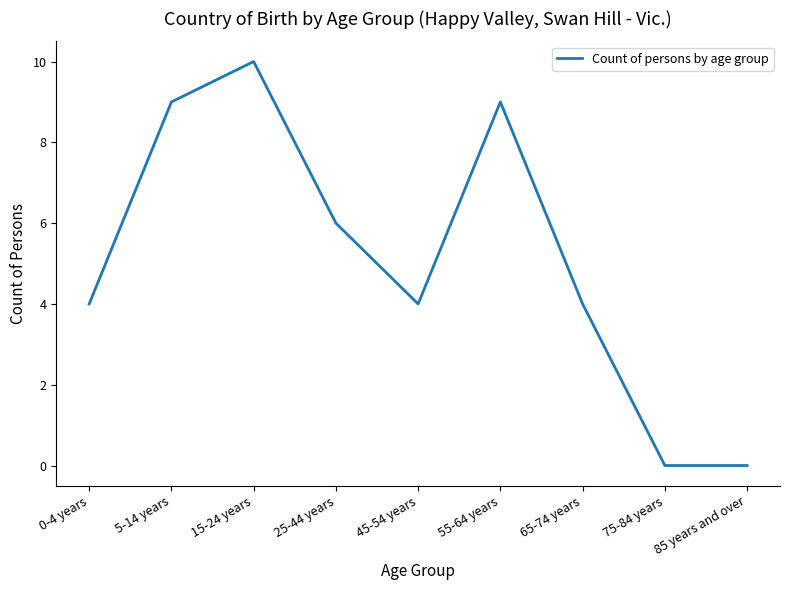

The value at 5-14 years is 15. True or false?

False